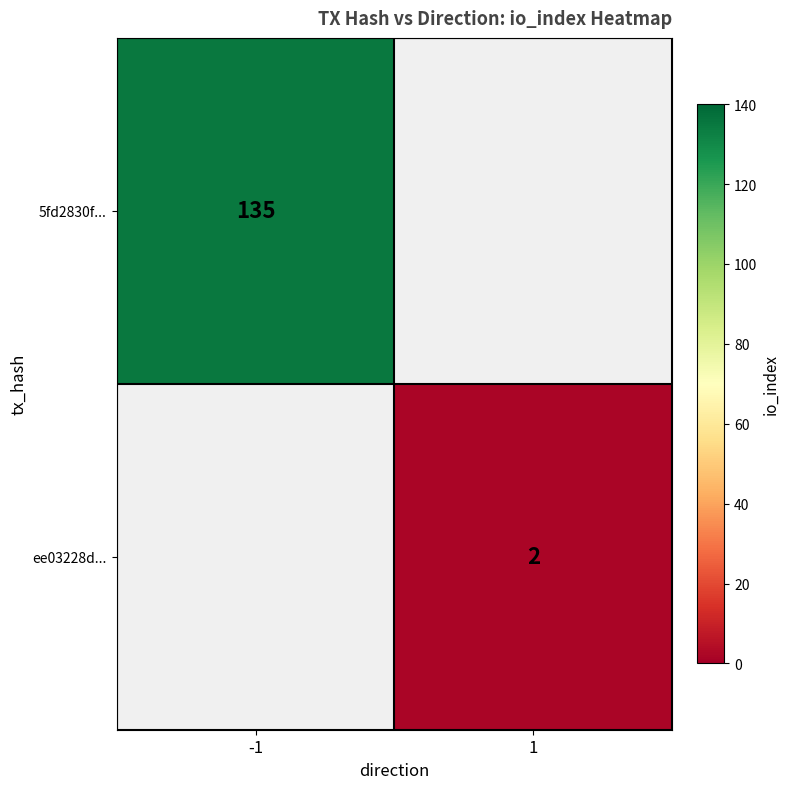

Which label corresponds to the smallest value in the chart?

1